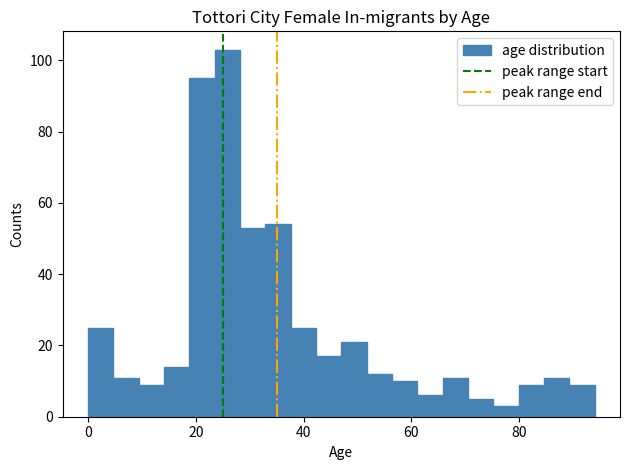

Around what value on the x-axis is the tallest bar? Give the approximate position of its centre, as read against the axis.

26